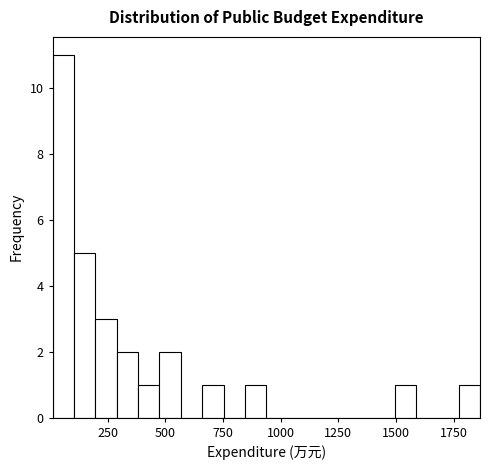

Around what value on the x-axis is the tallest bar? Give the approximate position of its centre, as read against the axis.

50